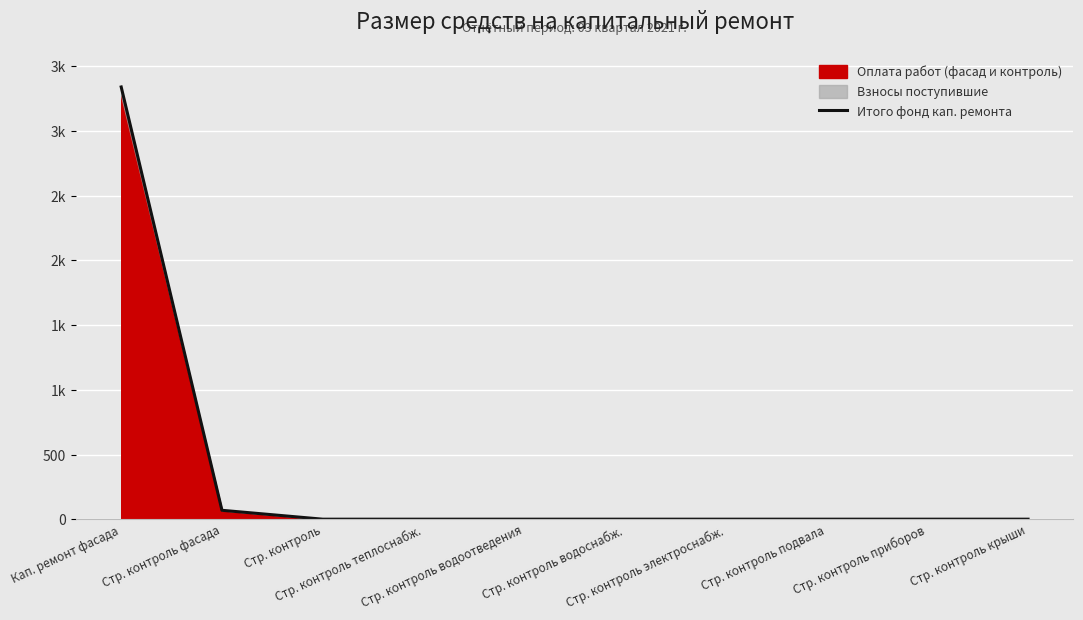

What is the sum of all values?

3410.0